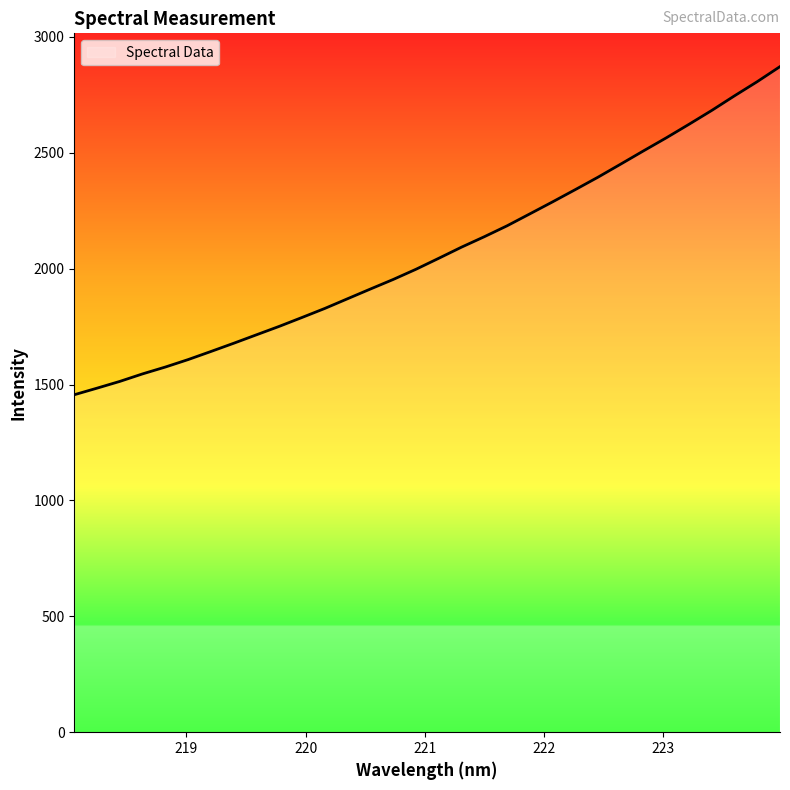

How many values exceed 2044?

16